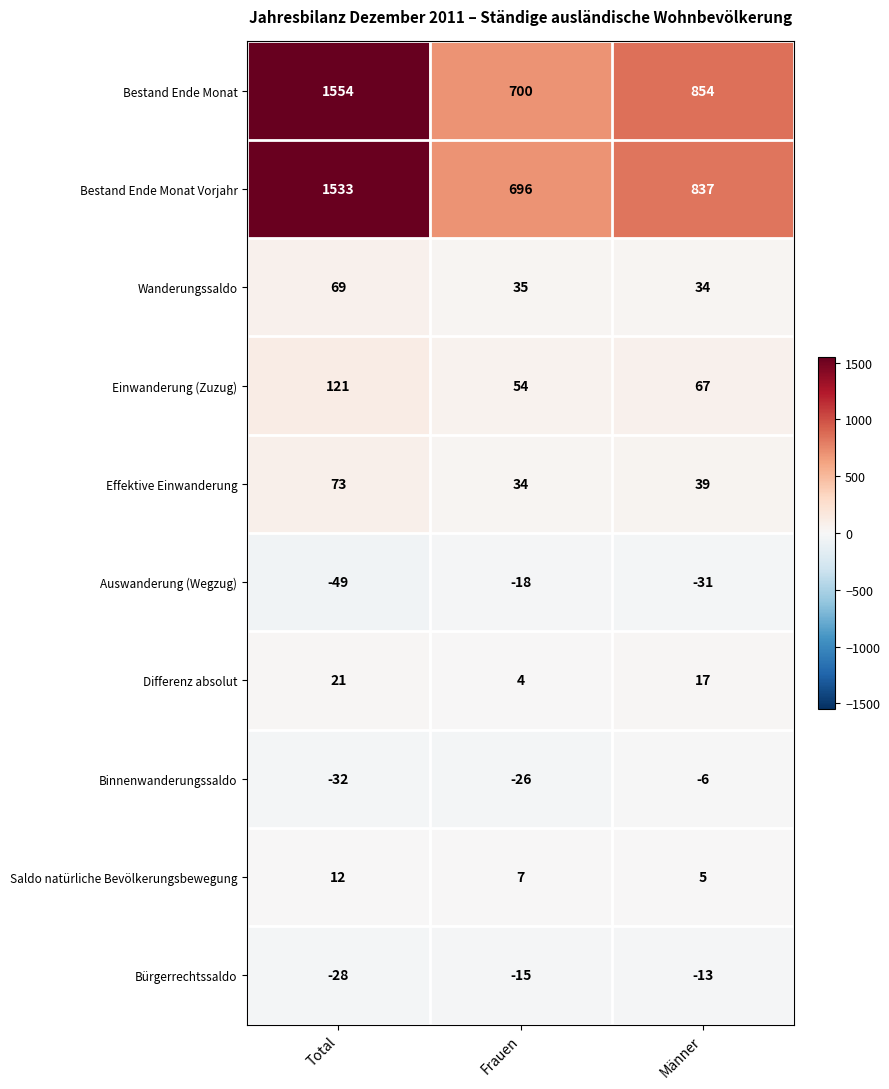

List the series in order of their peak value, lowest first.

Auswanderung (Wegzug), Bürgerrechtssaldo, Binnenwanderungssaldo, Saldo natürliche Bevölkerungsbewegung, Differenz absolut, Wanderungssaldo, Effektive Einwanderung, Einwanderung (Zuzug), Bestand Ende Monat Vorjahr, Bestand Ende Monat